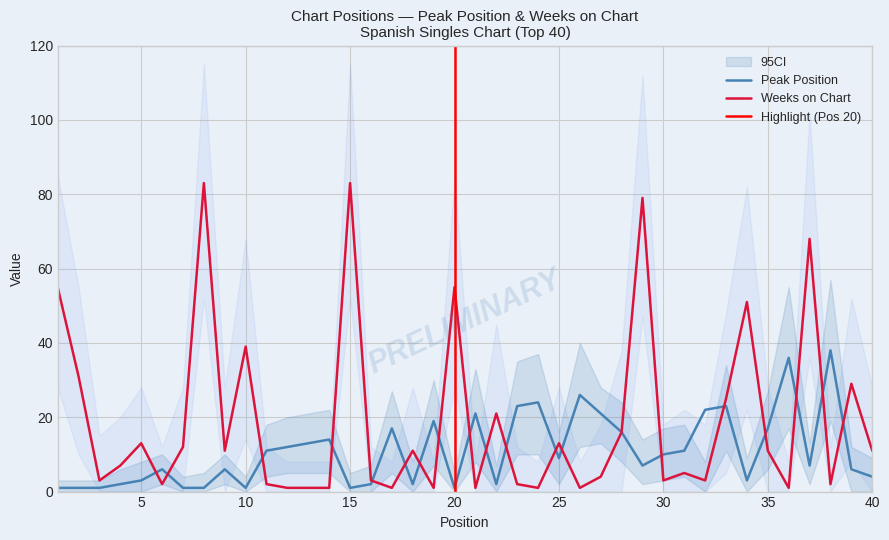

Rank the categories by Weeks on Chart value from lowest to highest.

12, 13, 14, 17, 19, 21, 24, 26, 36, 6, 11, 23, 38, 3, 16, 30, 32, 27, 31, 4, 9, 18, 35, 40, 7, 5, 25, 28, 22, 33, 39, 2, 10, 34, 1, 20, 37, 29, 8, 15